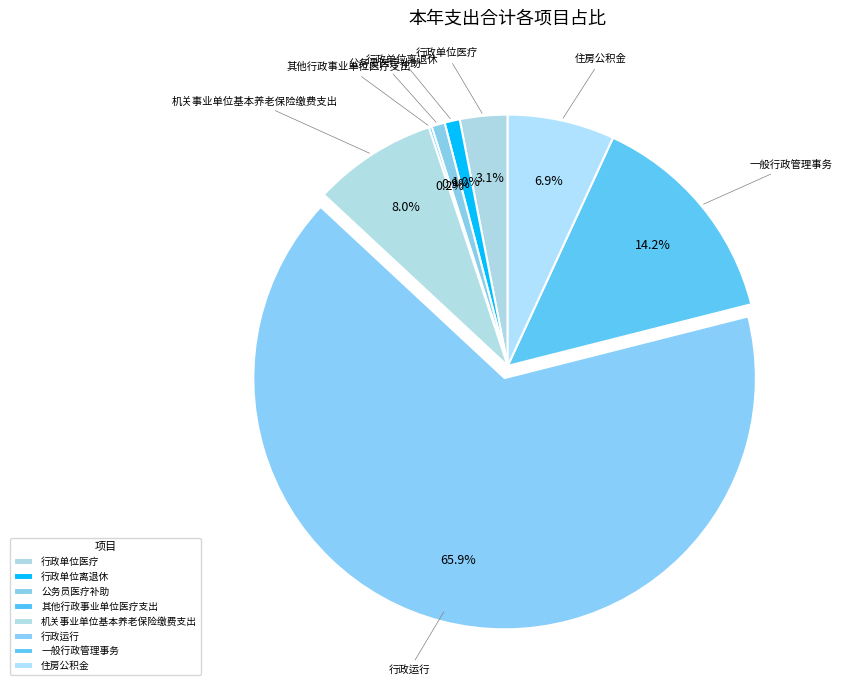

Is it true that 机关事业单位基本养老保险缴费支出 is 21% of the pie?

False